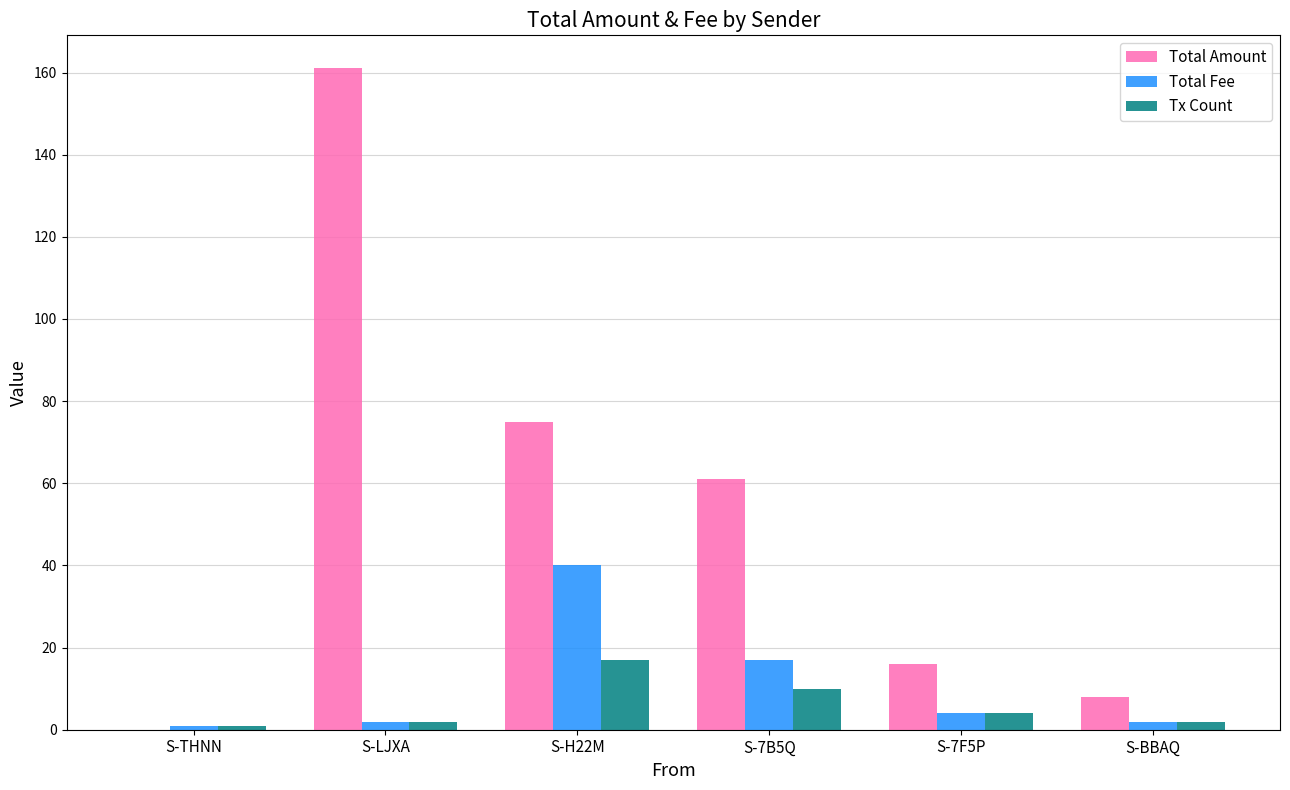

How many distinct data groups are displayed?

3